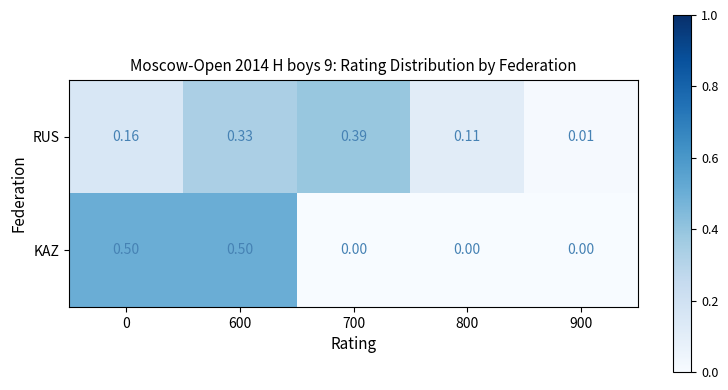

List the series in order of their peak value, highest first.

KAZ, RUS